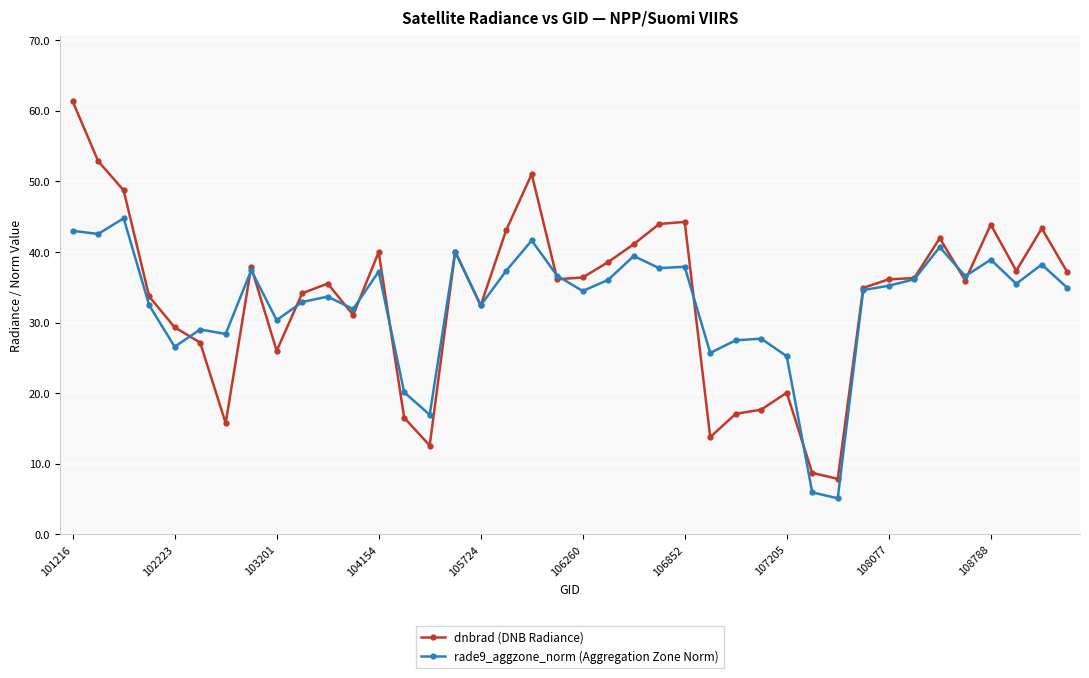

What are all the series names shown in the legend?

dnbrad (DNB Radiance), rade9_aggzone_norm (Aggregation Zone Norm)